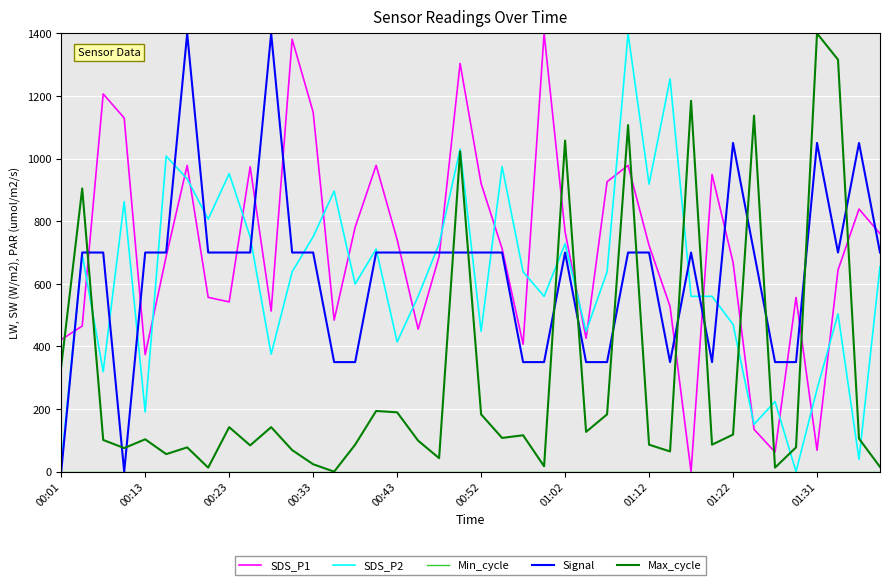

What is the maximum value shown in the chart?

1400.0